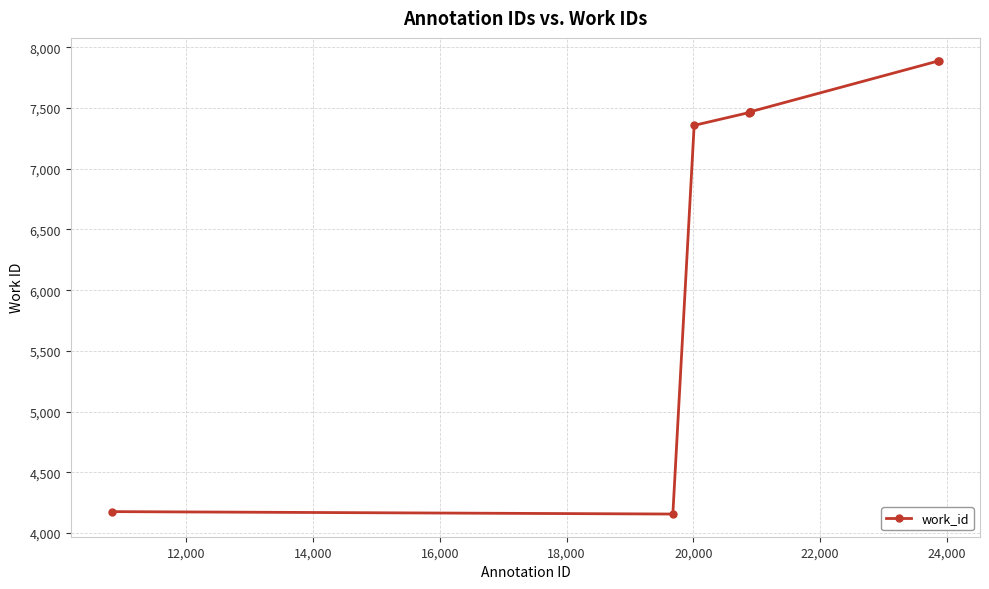

What is the greatest value displayed?

7892